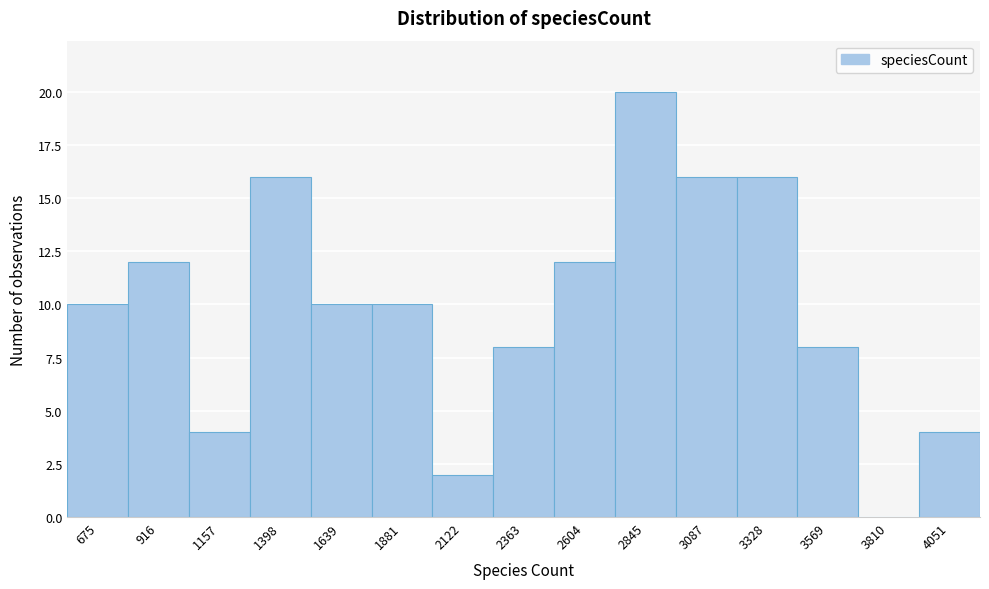

Reading right to left, extract all data points from this chart.

4051=4	3810=0	3569=8	3328=16	3087=16	2845=20	2604=12	2363=8	2122=2	1881=10	1639=10	1398=16	1157=4	916=12	675=10